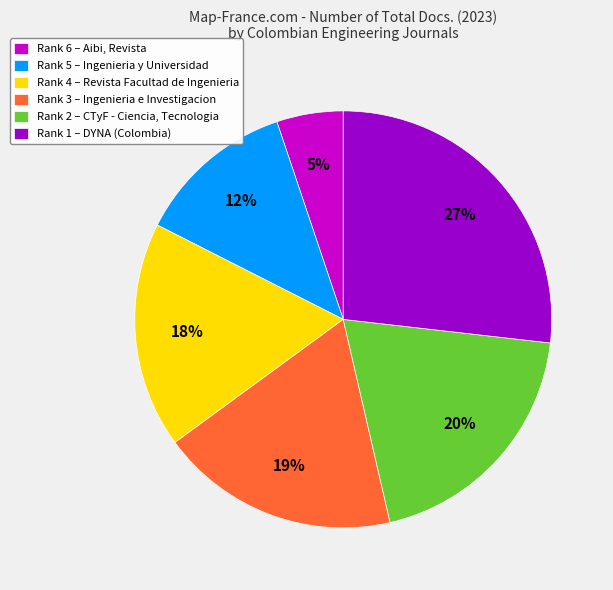

Which category has the smallest portion of the pie?

Rank 6 – Aibi, Revista